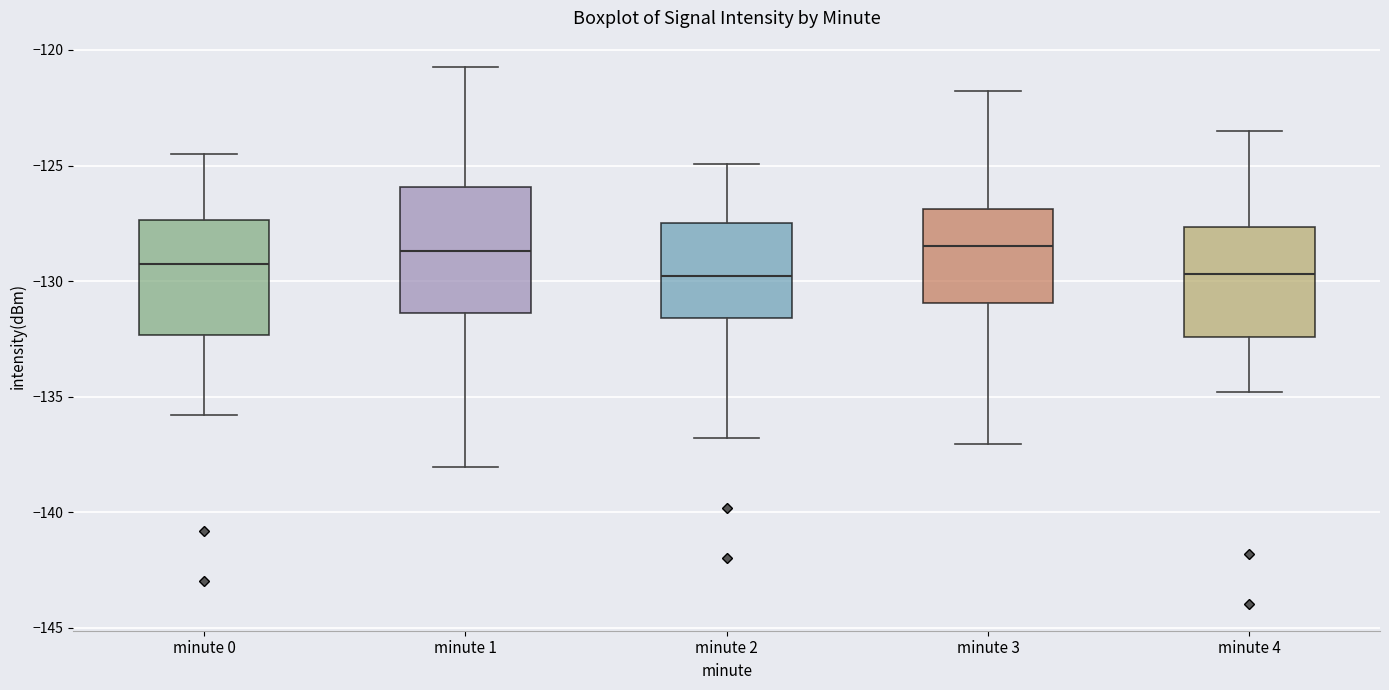

Reading left to right, read every box against the y-axis: the position of its median line, the range the box covers, and the ends of its whiskers. The values are not printed on the chart, so give them approximately, as read against the axis.

minute 0: median -129.5, box -132.5 to -127.5, whiskers -136.0 to -124.5
minute 1: median -128.5, box -131.5 to -126.0, whiskers -138.0 to -121.0
minute 2: median -130.0, box -131.5 to -127.5, whiskers -137.0 to -125.0
minute 3: median -128.5, box -131.0 to -127.0, whiskers -137.0 to -122.0
minute 4: median -129.5, box -132.5 to -127.5, whiskers -135.0 to -123.5